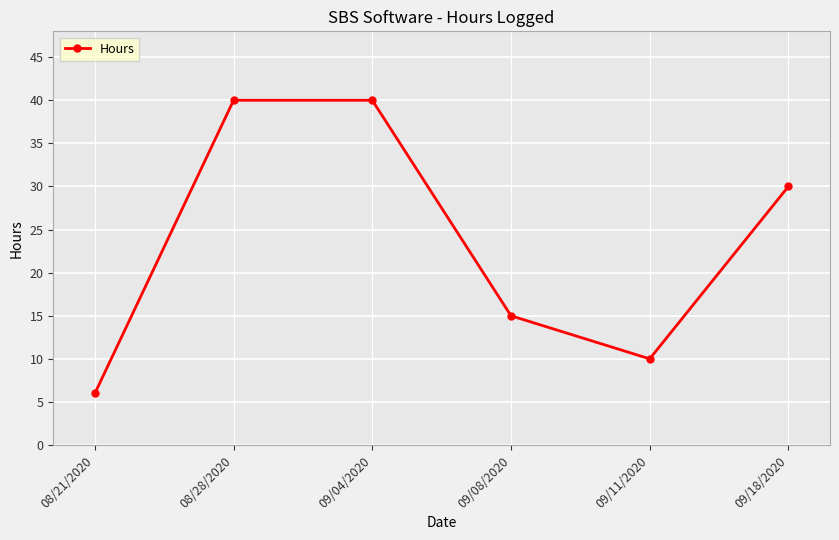

Where is the data nearest to the value 23?

09/18/2020